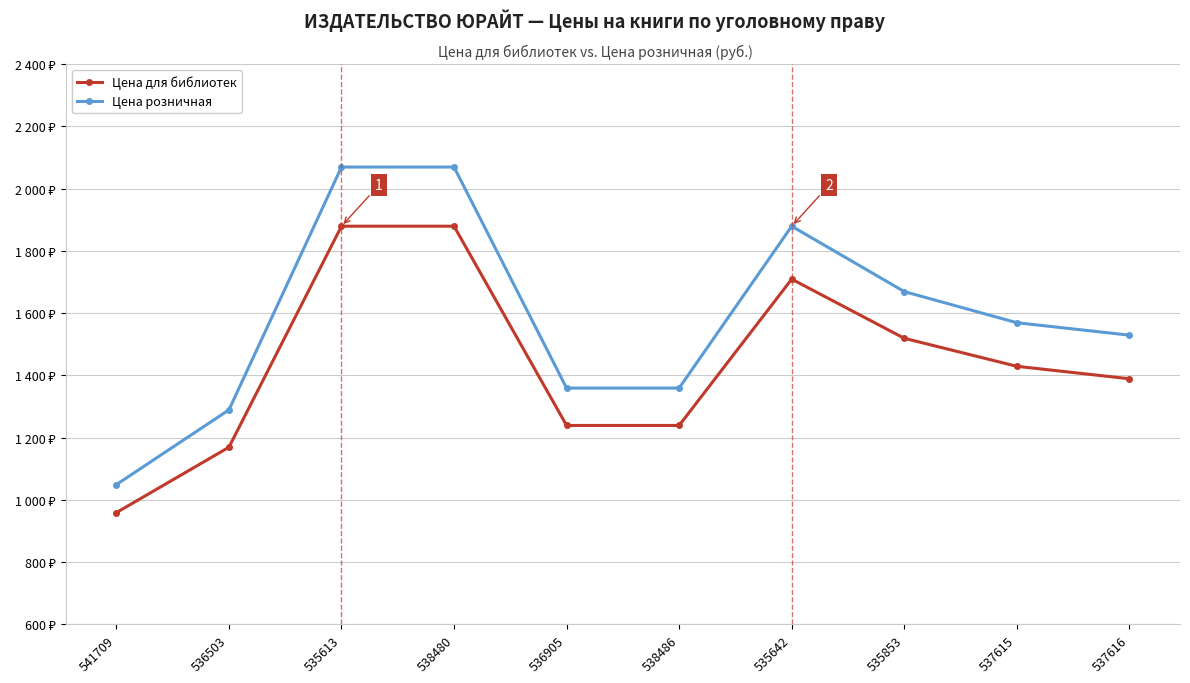

True or false: Цена для библиотек has a value of 846 at 537615.

False